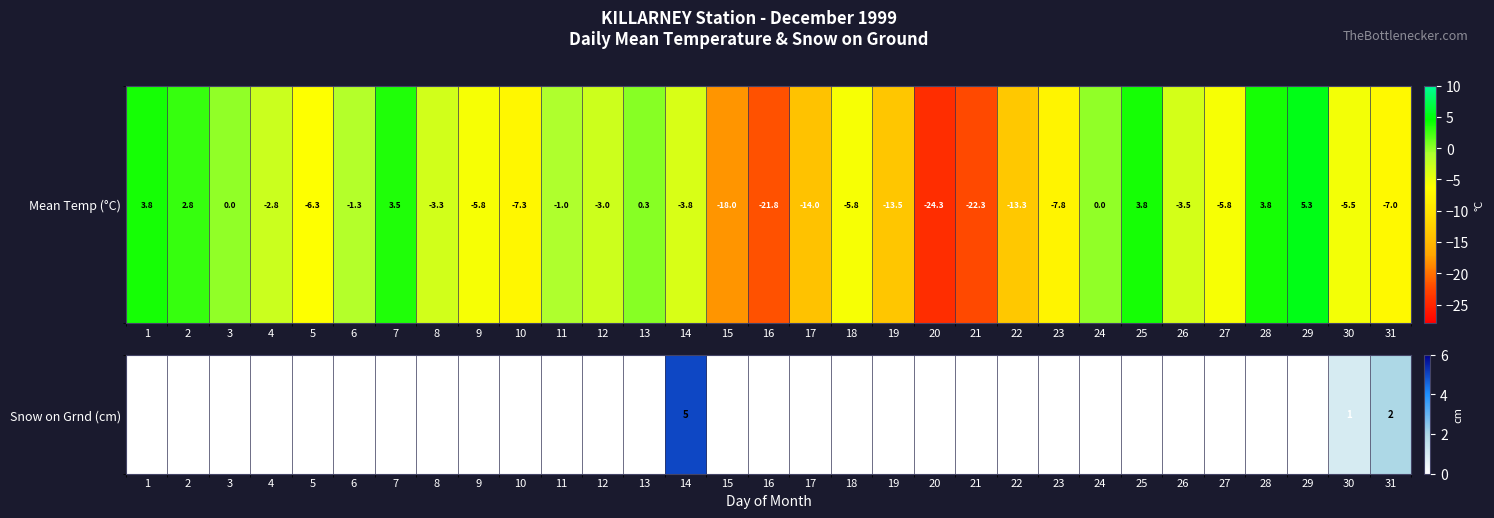

True or false: the data shows 3 at 14.

False